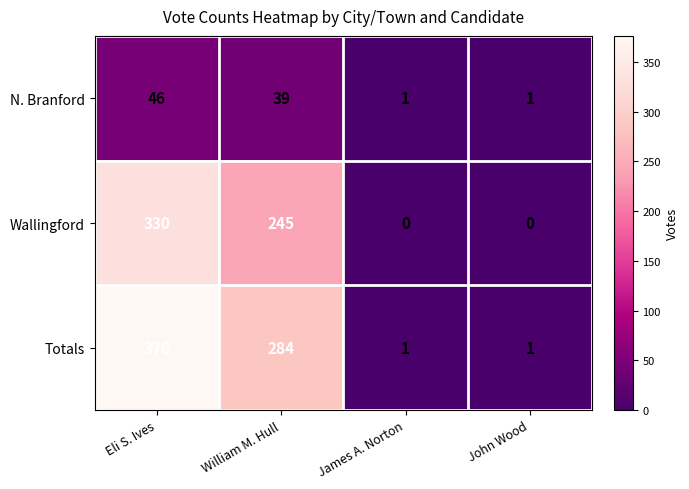

What is the difference between the maximum and second lowest values in the Totals series?

375